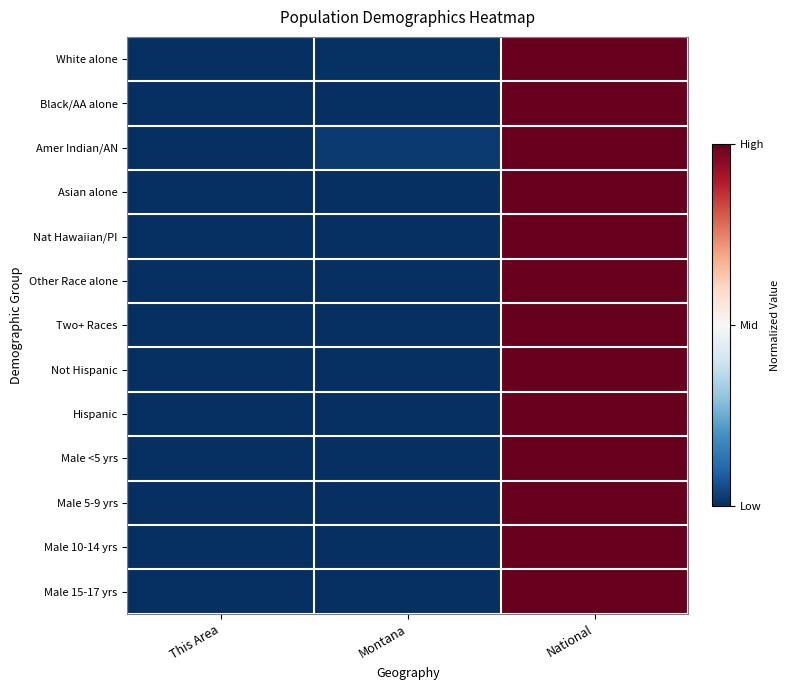

What is the greatest value displayed?

1.0